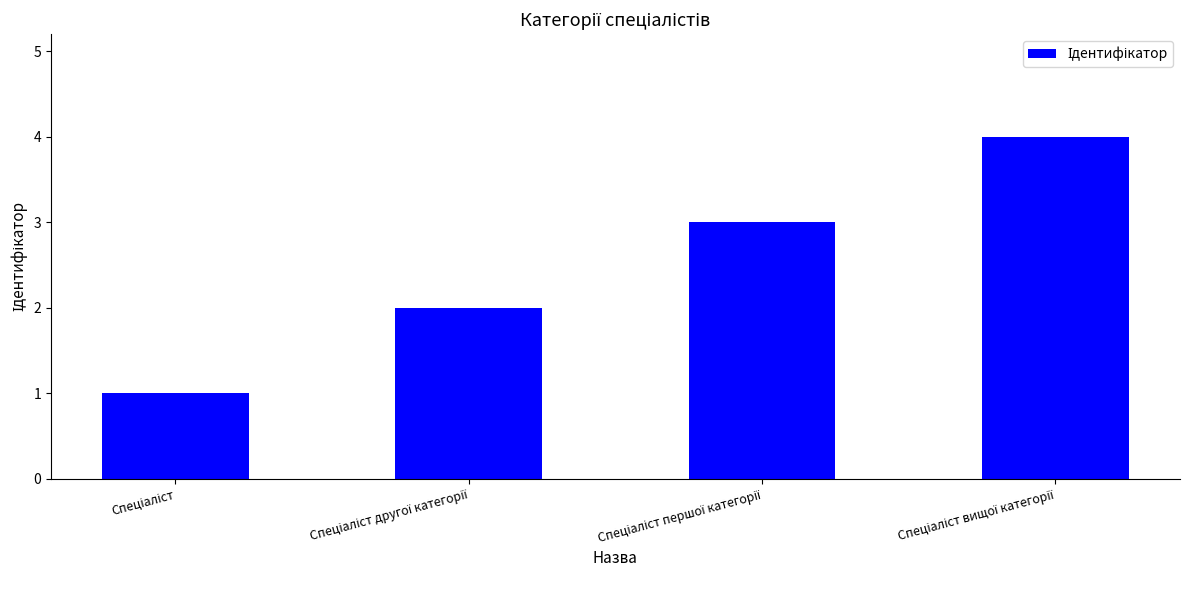

What is the sum of all values?

10